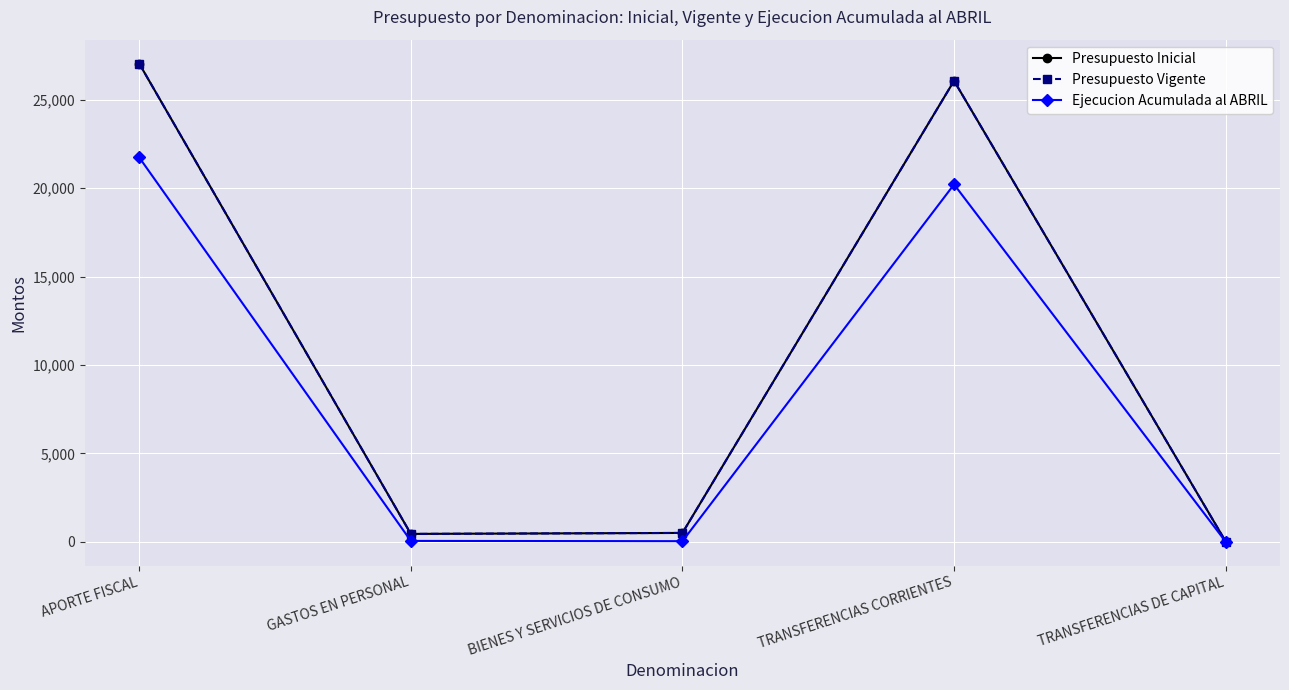

What value does the Presupuesto Vigente series have at BIENES Y SERVICIOS DE CONSUMO, to the nearest 50?

500